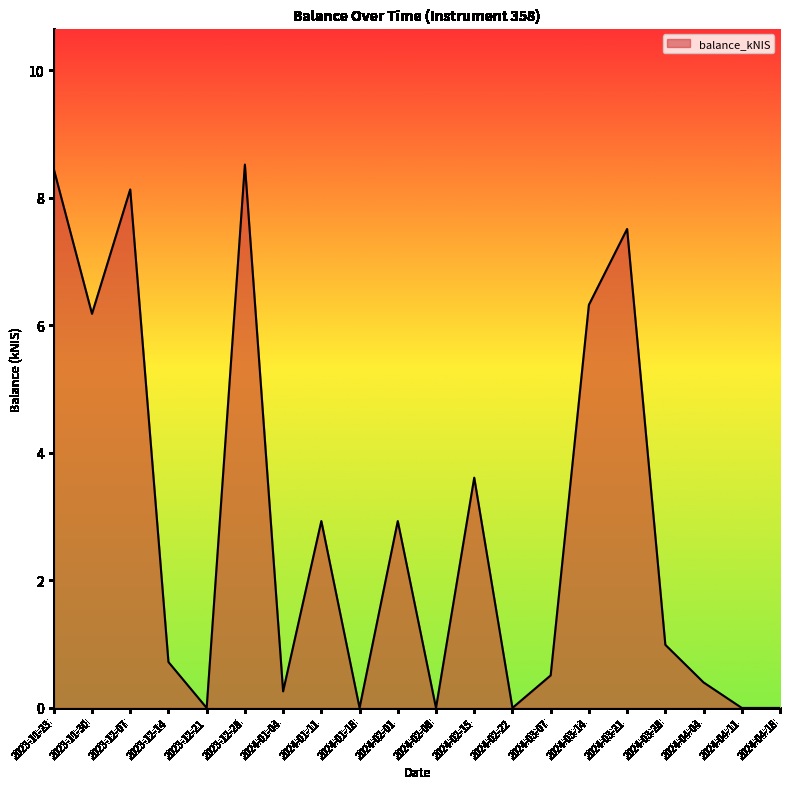

What position from the right is 2024-04-18?

1